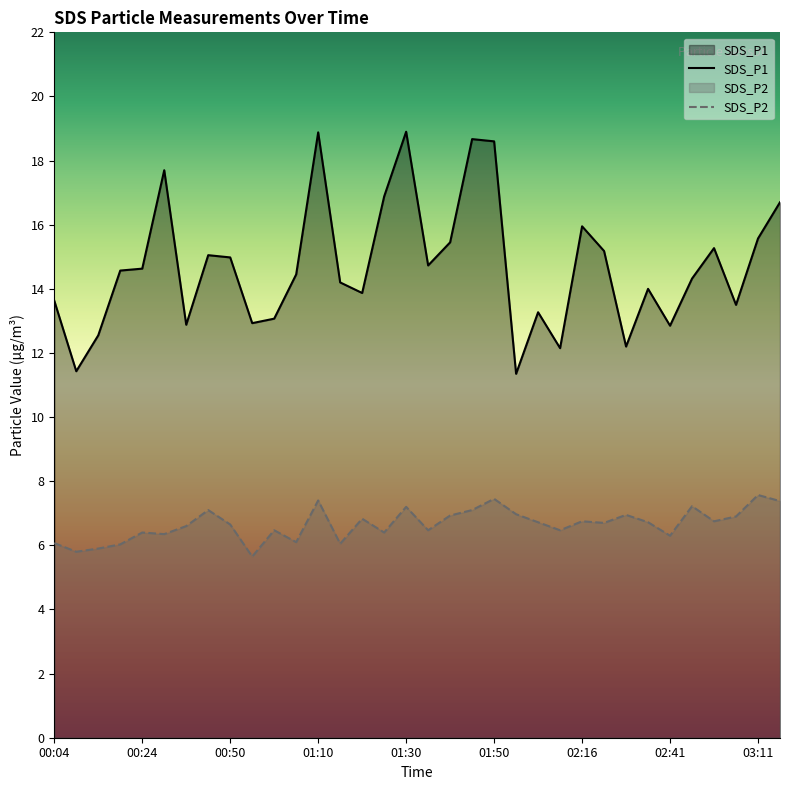

What are all the series names shown in the legend?

SDS_P1, SDS_P2